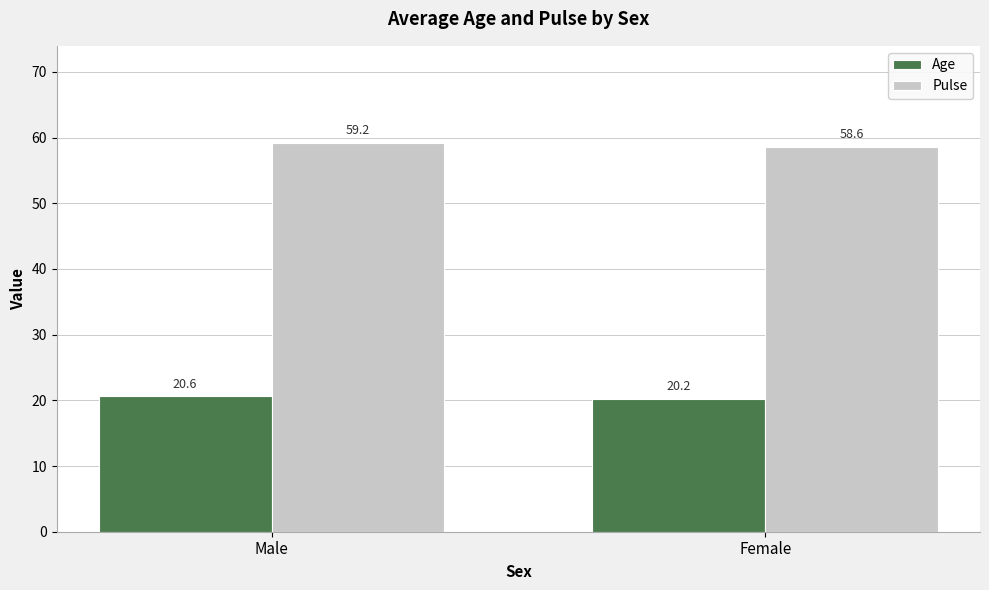

Does the chart contain stacked bars?

No